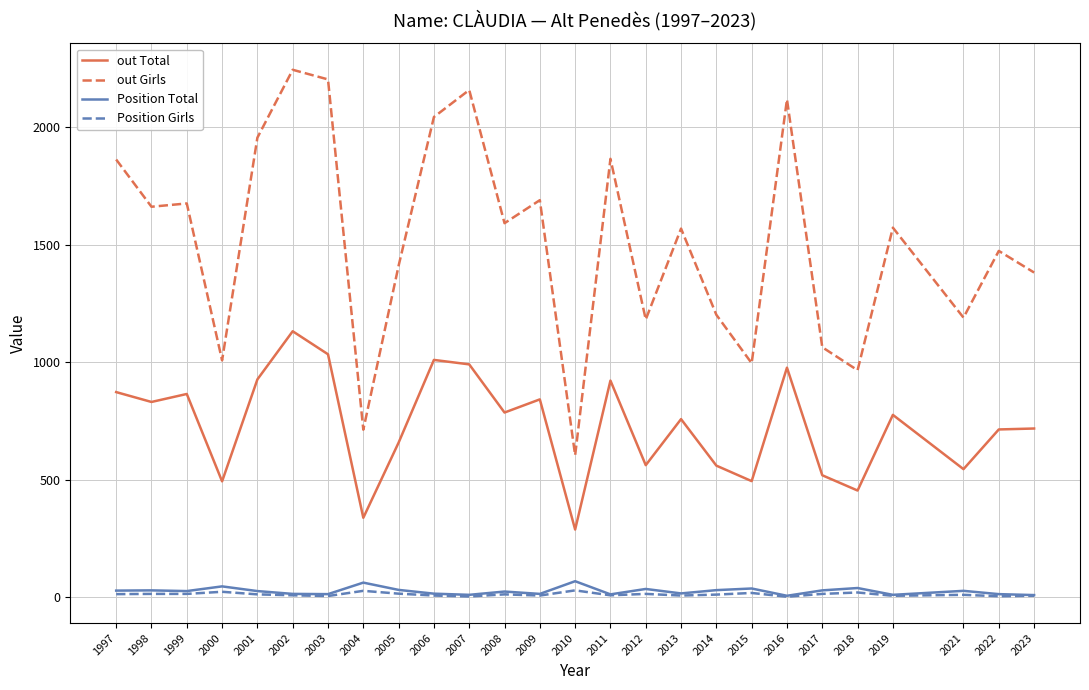

What is the sum of all out Total values?

19067